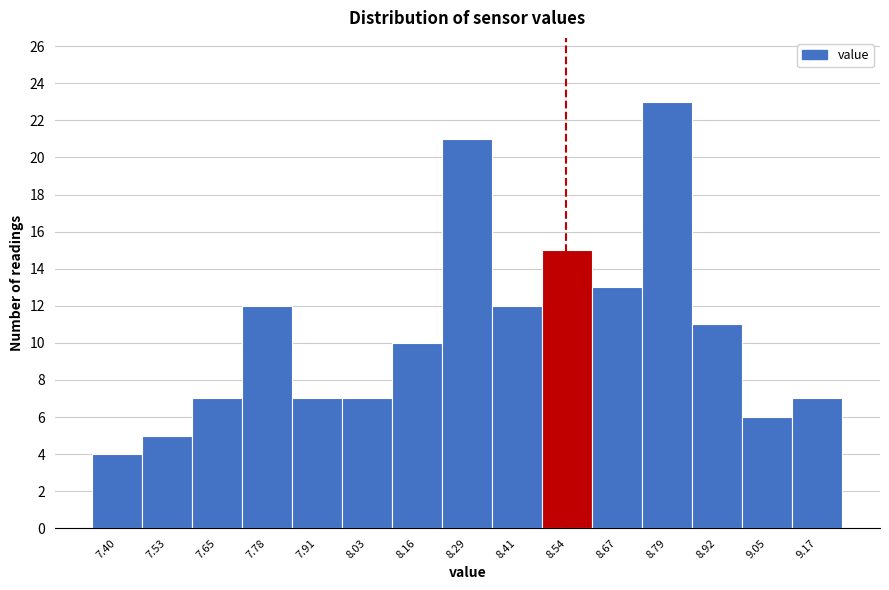

Reading left to right, transcribe all the data shown in this chart.

4	5	7	12	7	7	10	21	12	15	13	23	11	6	7